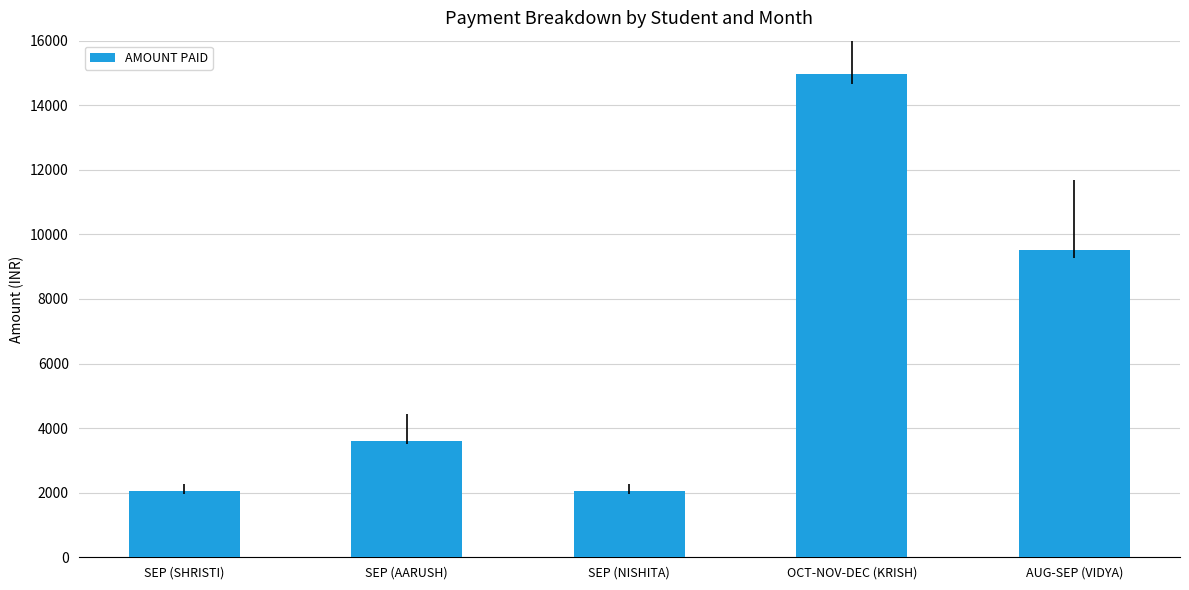

What is the difference between the maximum and second lowest values?

12920